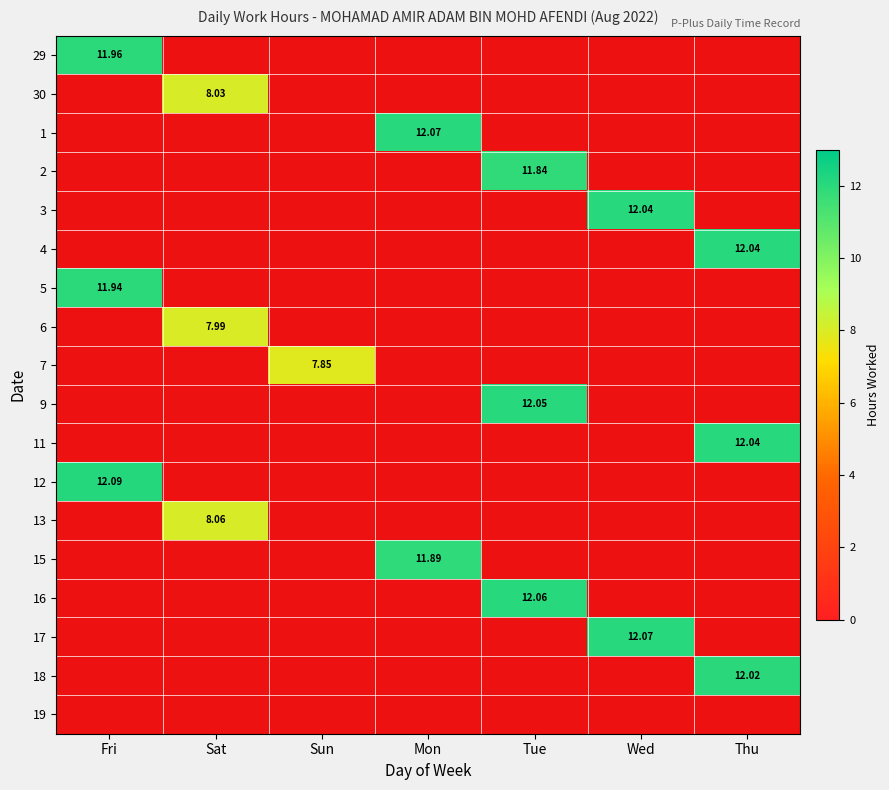

What is the approximate value of 29 at Sat?

1.0